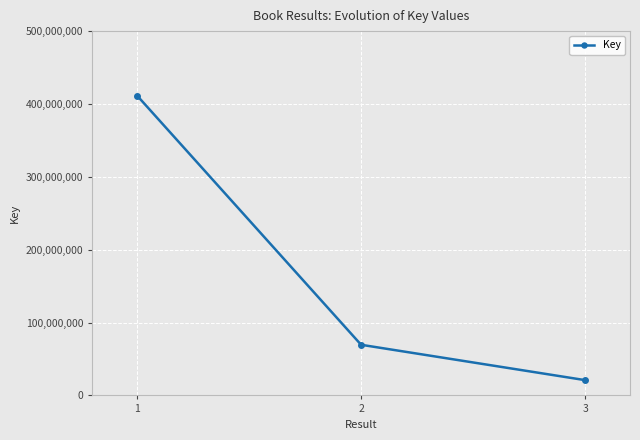

What is the change in value from 1 to 3?

-390626294